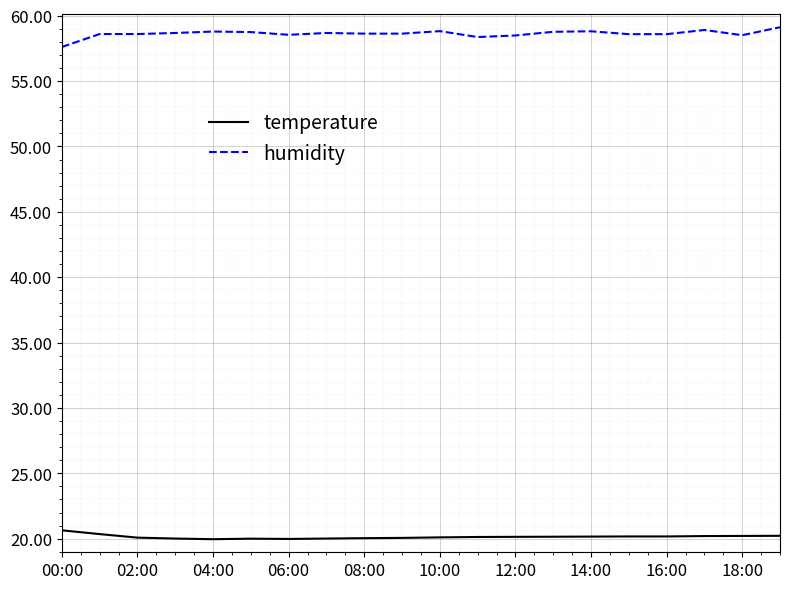

What is the highest value of the temperature series?

20.6